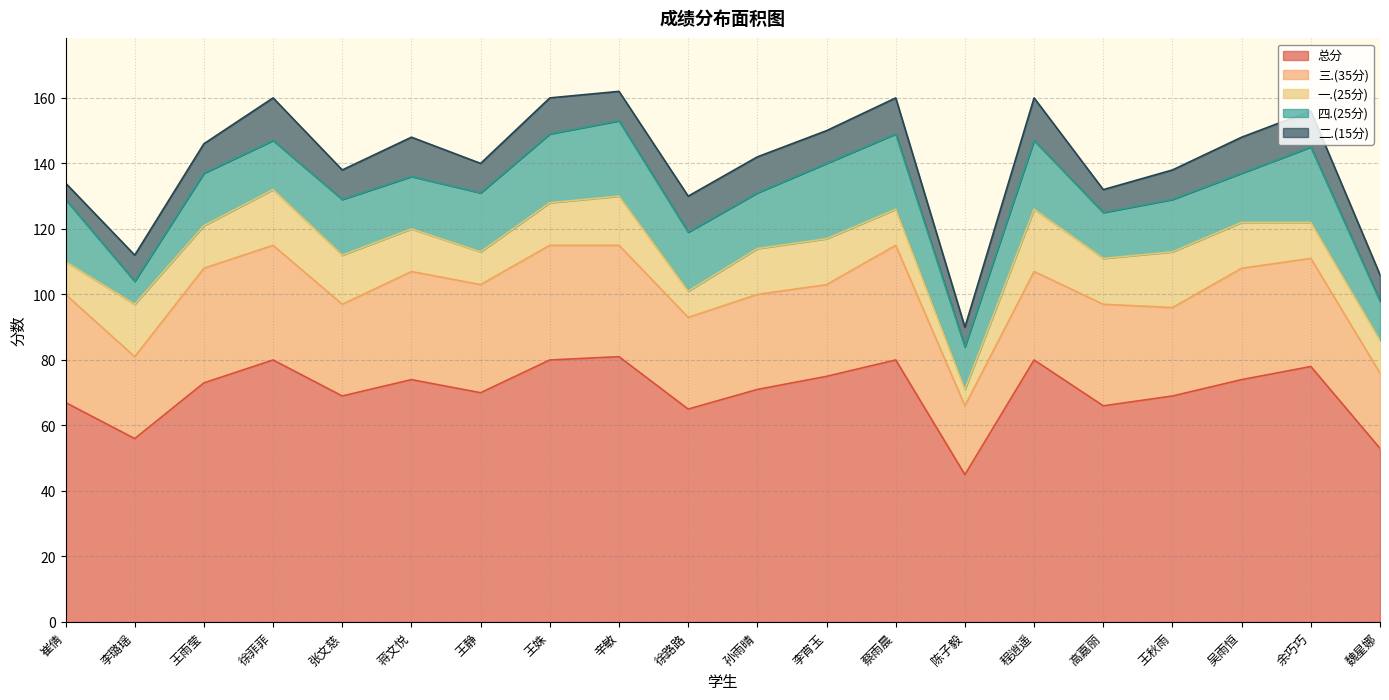

How many lines are shown in the chart?

5